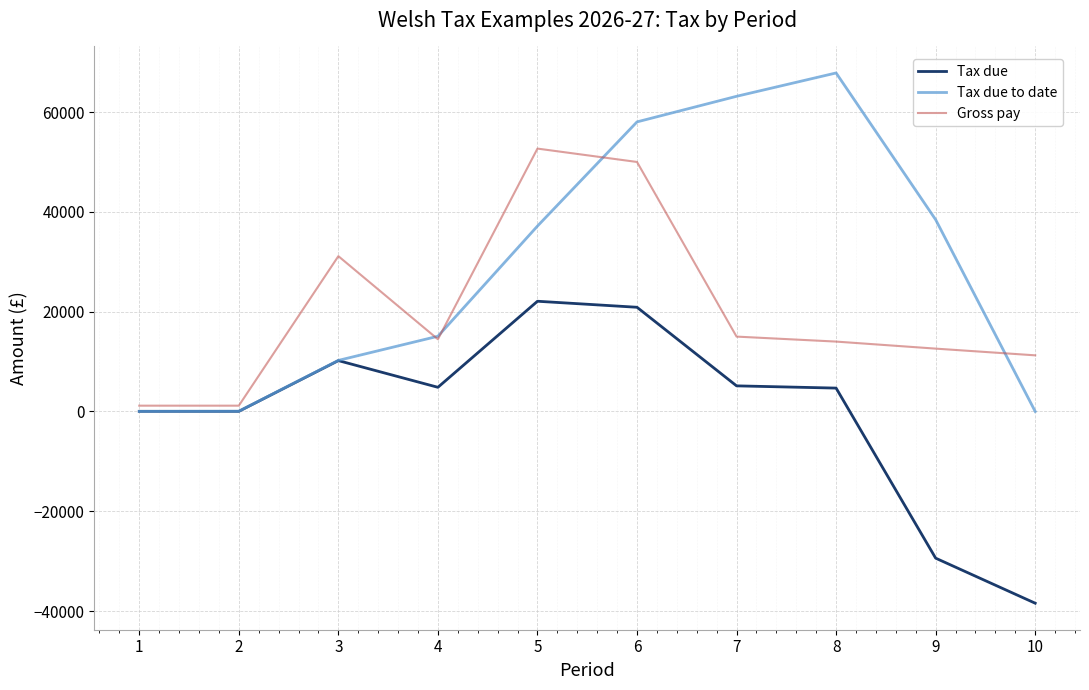

Is the value of Tax due to date at 9 greater than the value of Gross pay at 3?

Yes